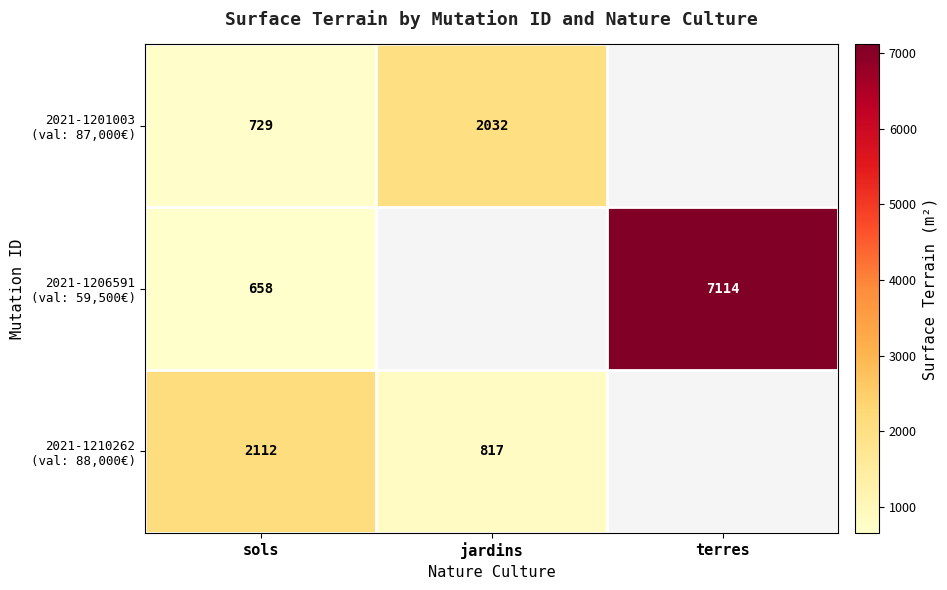

What is the total value across all series at sols?

3499